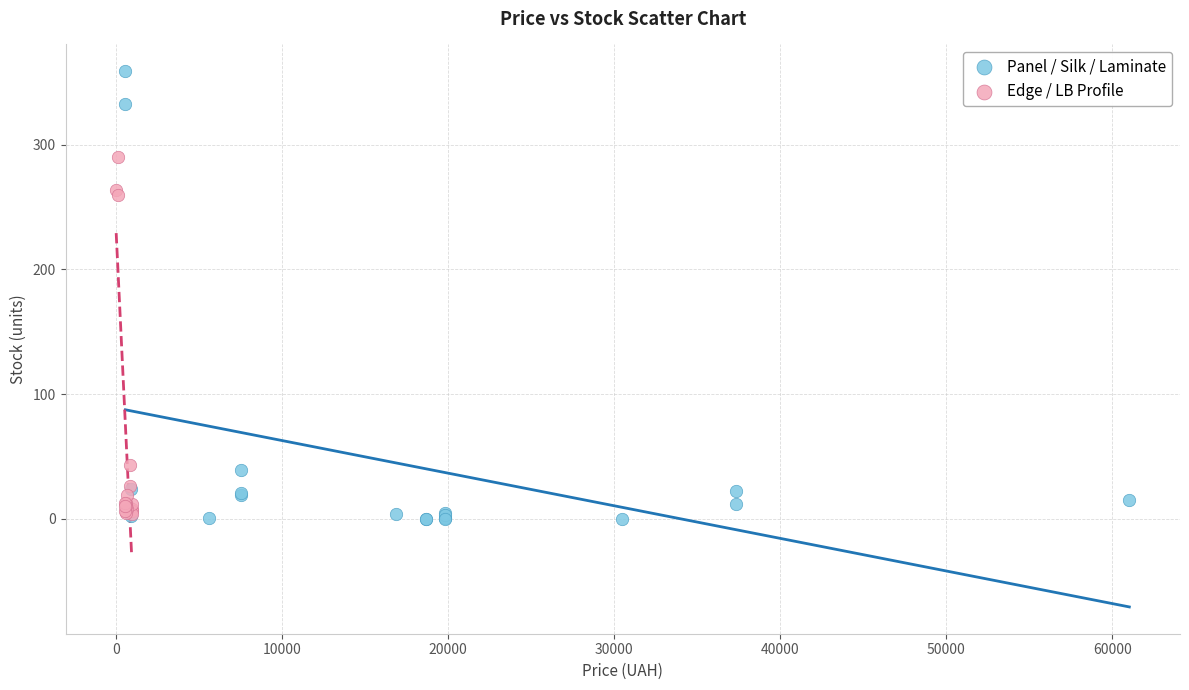

Which series has the widest spread of Y values?

Panel / Silk / Laminate